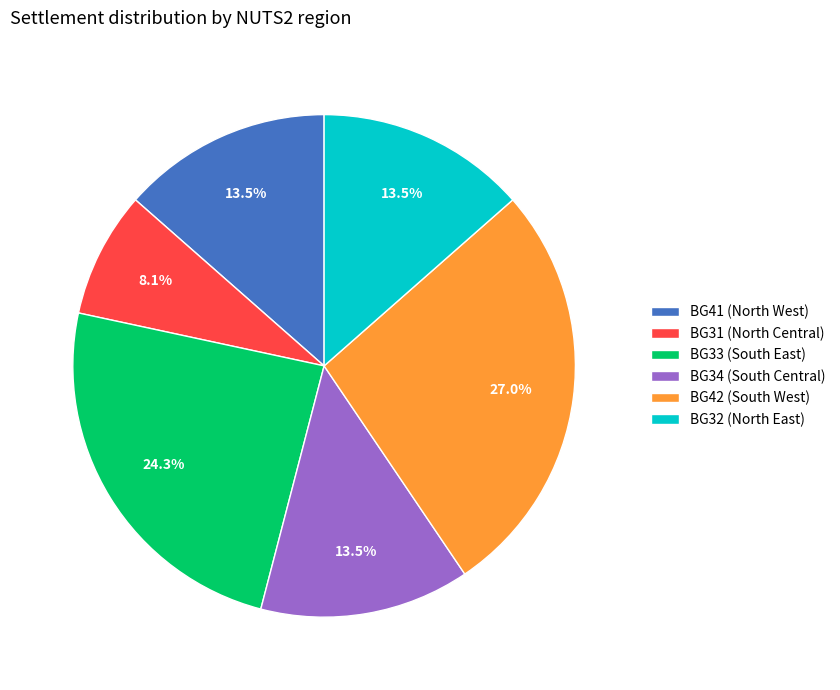

How much of the chart is everything except BG34 (South Central)?

86.5%